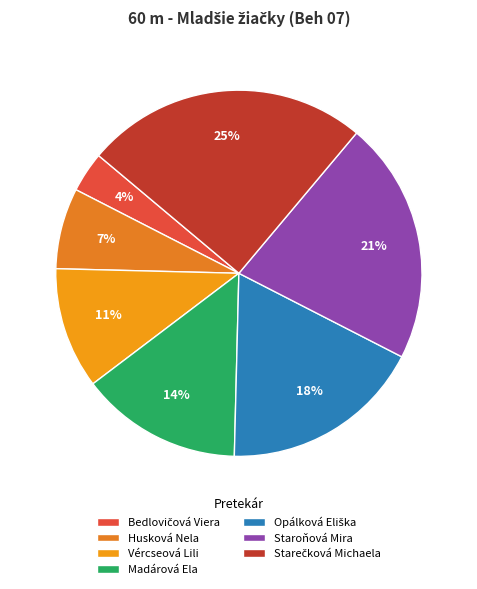

How much of the chart is everything except Bedlovičová Viera?

96.4%